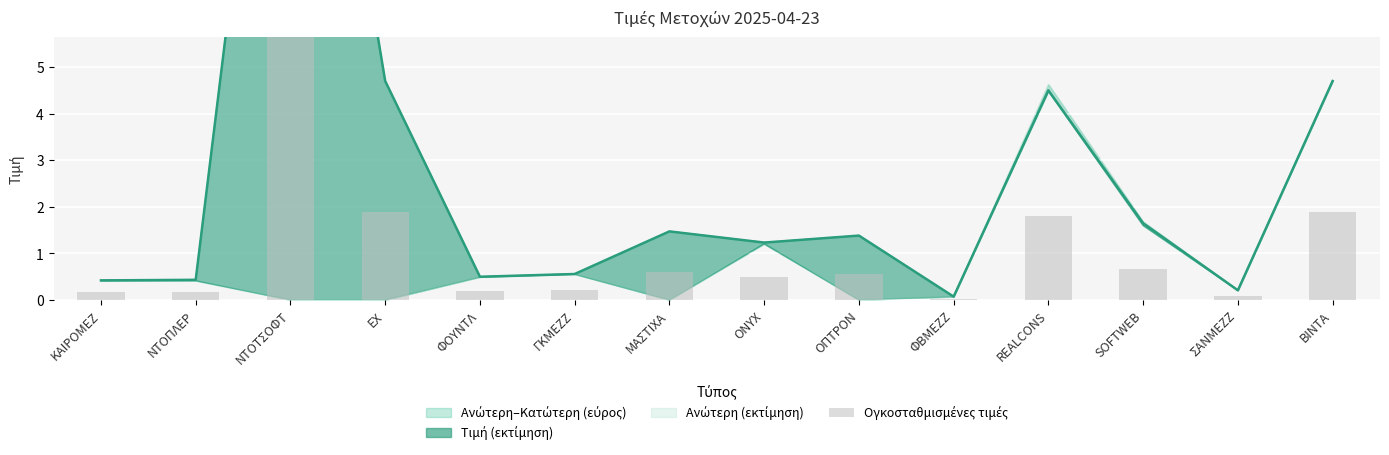

What is the label of the 11th bar from the right?

ΕΧ